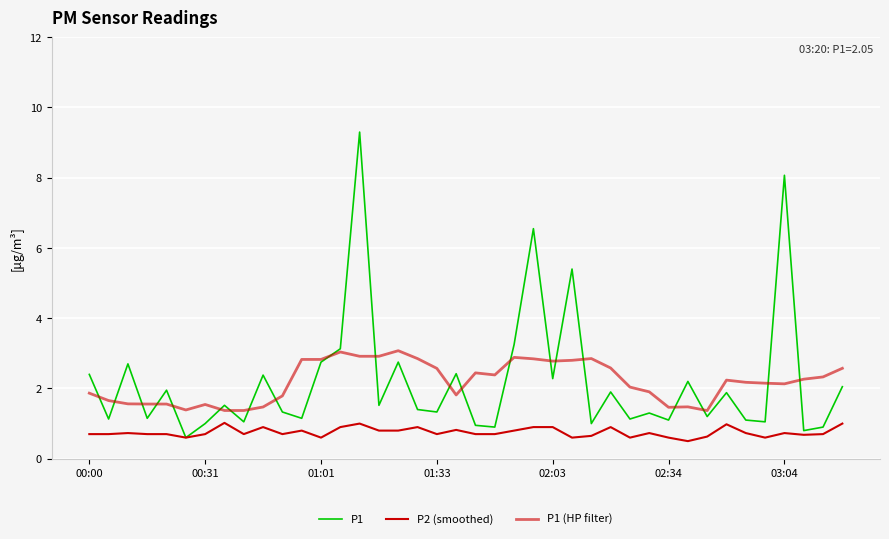

Does the chart have visible grid lines?

Yes